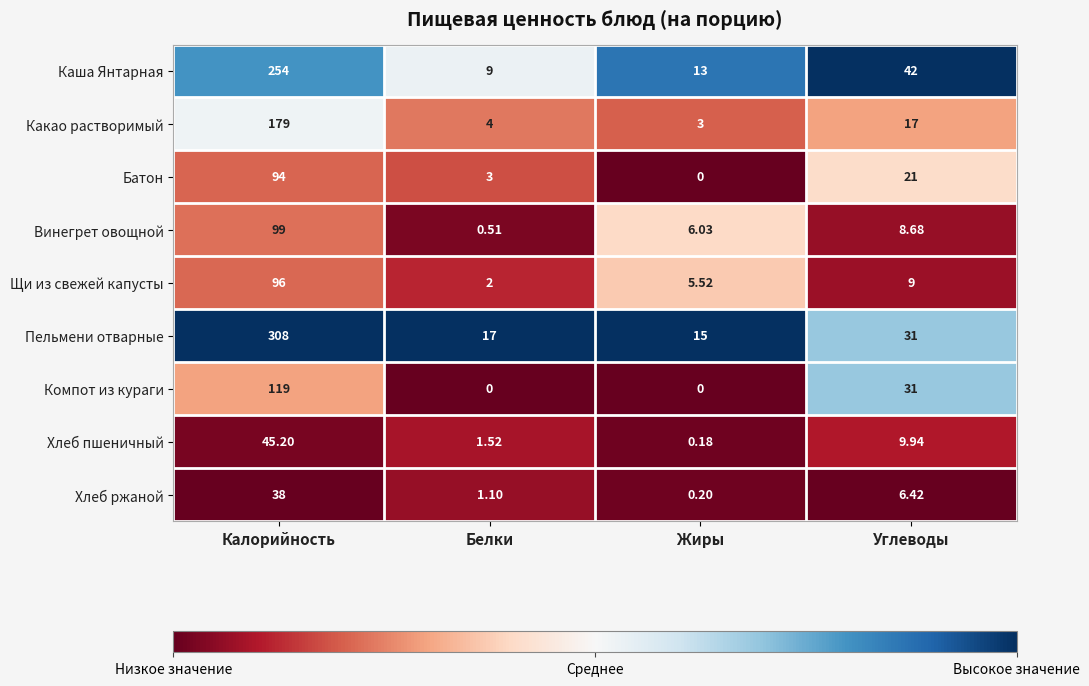

List the series in order of their peak value, lowest first.

Хлеб ржаной, Хлеб пшеничный, Батон, Щи из свежей капусты, Винегрет овощной, Компот из кураги, Какао растворимый, Каша Янтарная, Пельмени отварные